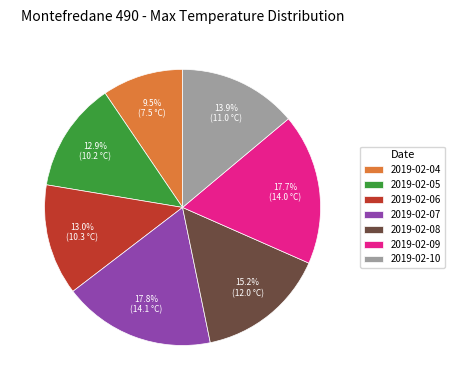

Count the number of slices in the pie.

7